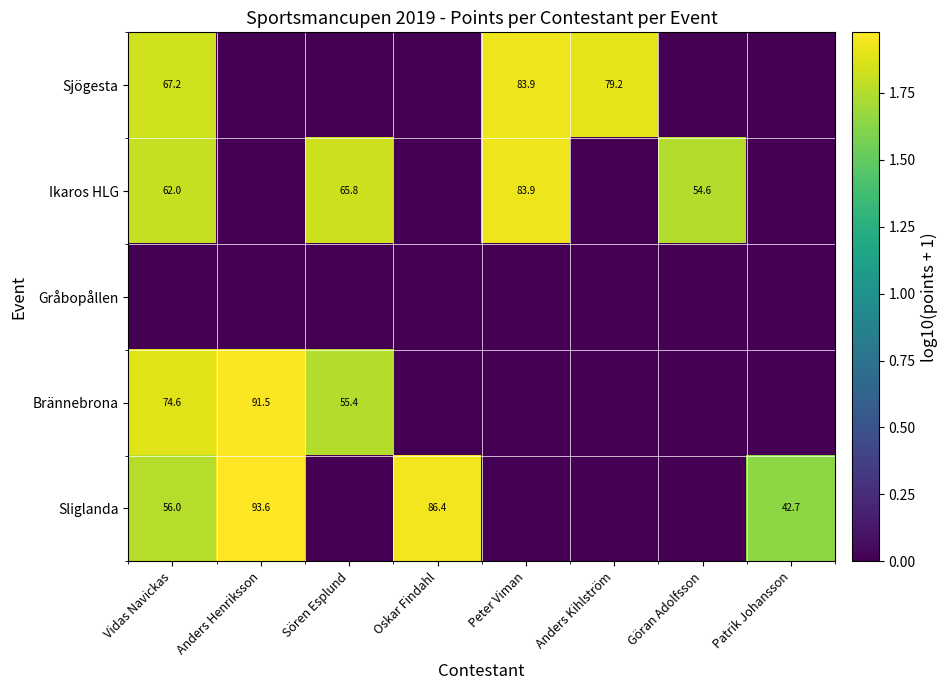

True or false: Ikaros HLG has a value of 62.0 at Vidas Navickas.

True